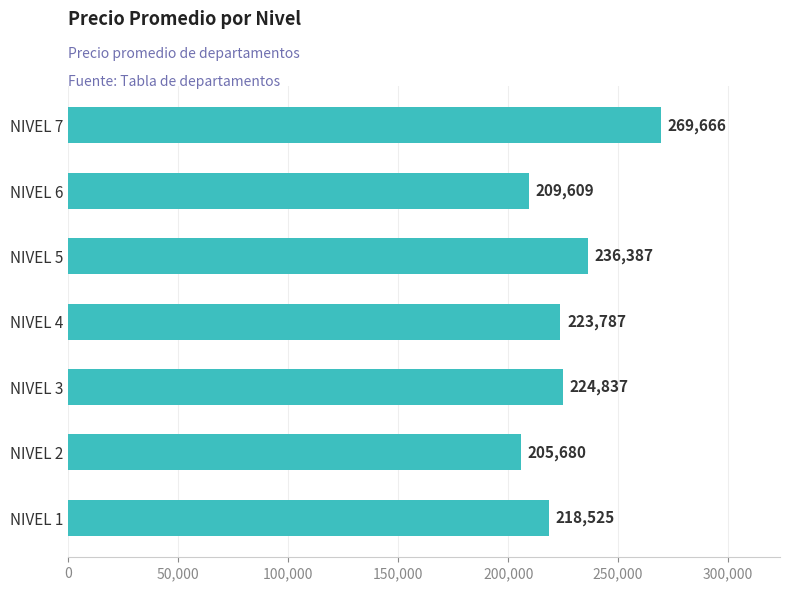

What is the sum of all values?

1588491